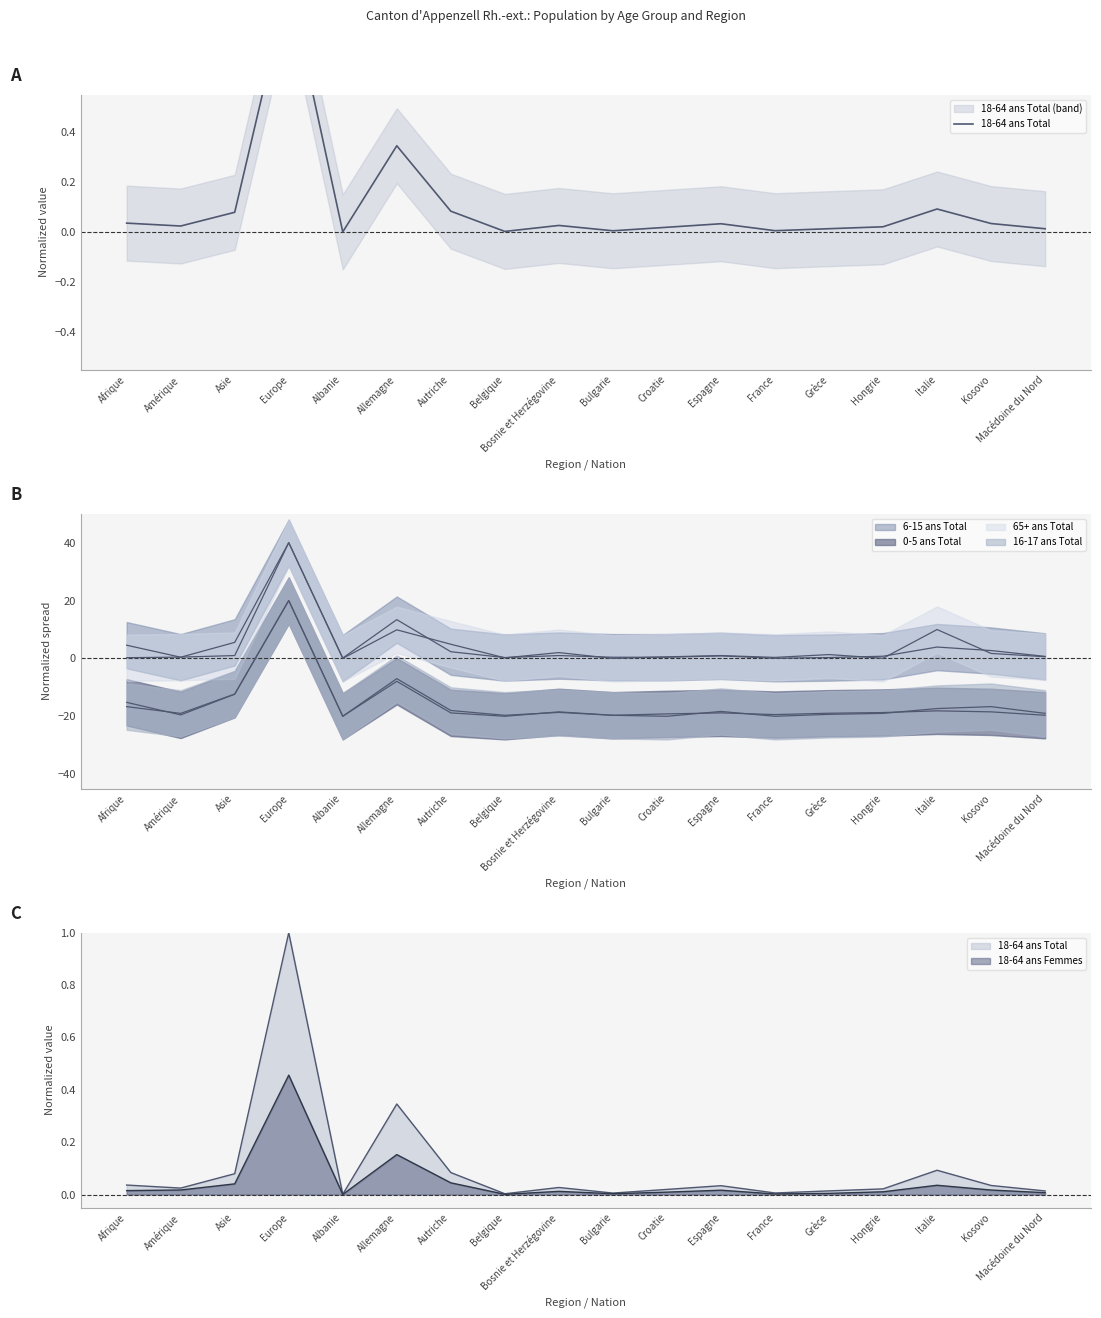

What is the average value?

0.1